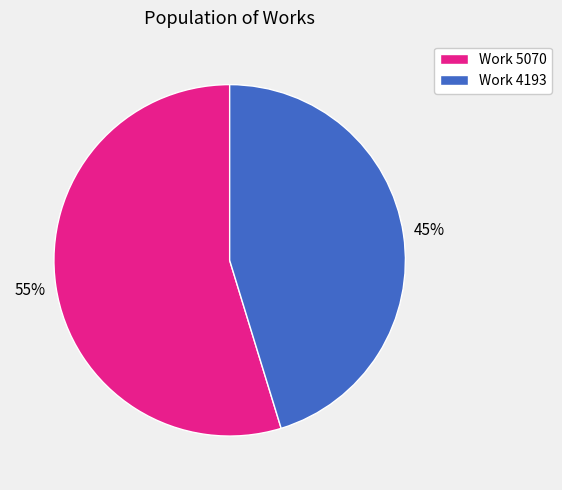

To the nearest percent, what is the average slice percentage?

50%